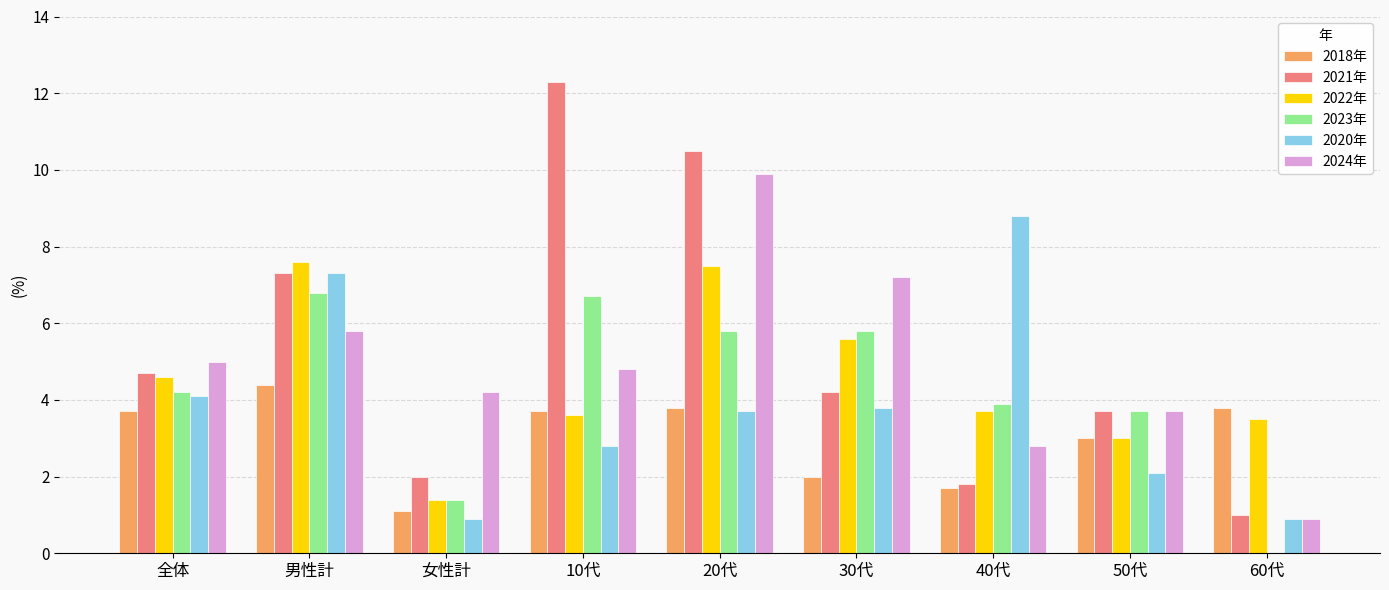

What are all the series names shown in the legend?

2018年, 2021年, 2022年, 2023年, 2020年, 2024年